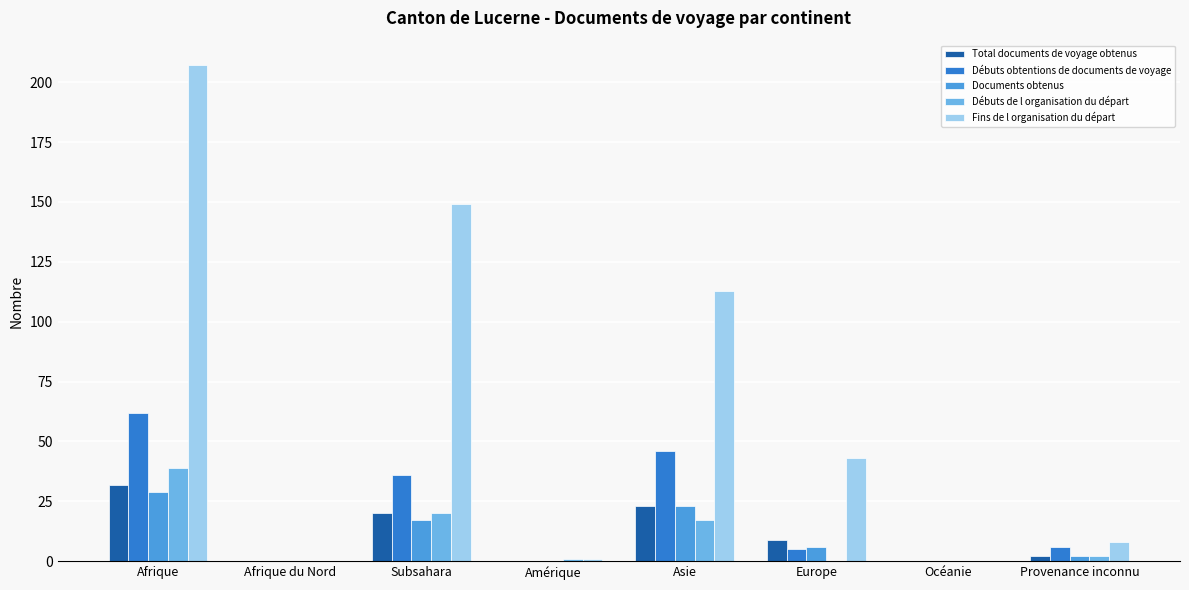

Reading left to right, transcribe all the data shown in this chart.

Total documents de voyage obtenus: Afrique=32	Afrique du Nord=0	Subsahara=20	Amérique=0	Asie=23	Europe=9	Océanie=0	Provenance inconnu=2
Débuts obtentions de documents de voyage: Afrique=62	Afrique du Nord=0	Subsahara=36	Amérique=0	Asie=46	Europe=5	Océanie=0	Provenance inconnu=6
Documents obtenus: Afrique=29	Afrique du Nord=0	Subsahara=17	Amérique=0	Asie=23	Europe=6	Océanie=0	Provenance inconnu=2
Débuts de l organisation du départ: Afrique=39	Afrique du Nord=0	Subsahara=20	Amérique=1	Asie=17	Europe=0	Océanie=0	Provenance inconnu=2
Fins de l organisation du départ: Afrique=207	Afrique du Nord=0	Subsahara=149	Amérique=1	Asie=113	Europe=43	Océanie=0	Provenance inconnu=8